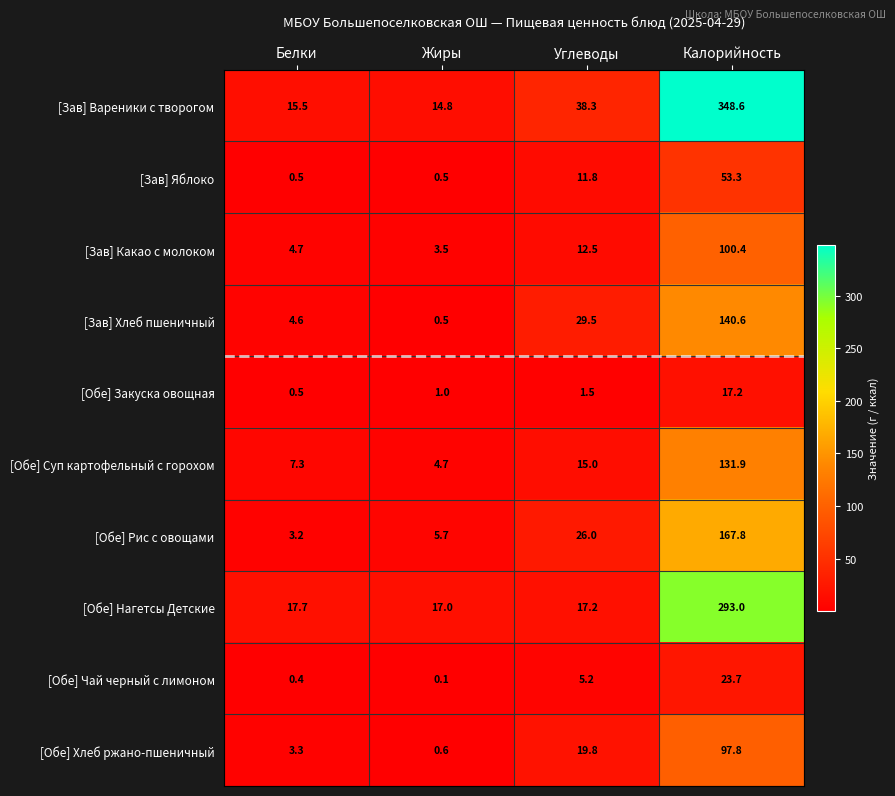

What is the lowest value of the [Зав] Какао с молоком series?

3.5